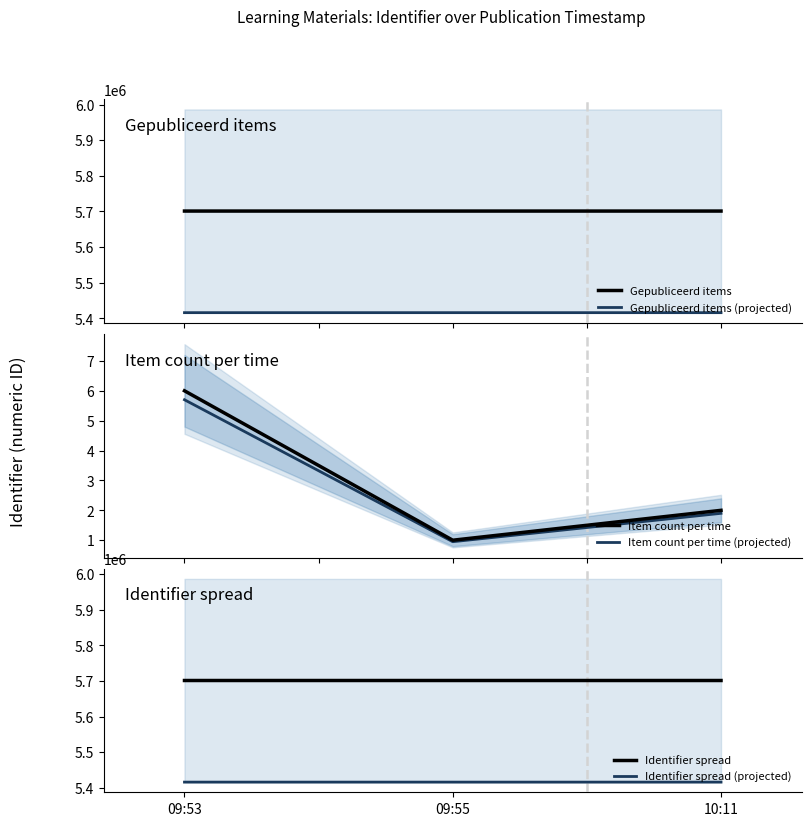

What position from the right is 10:11?

1